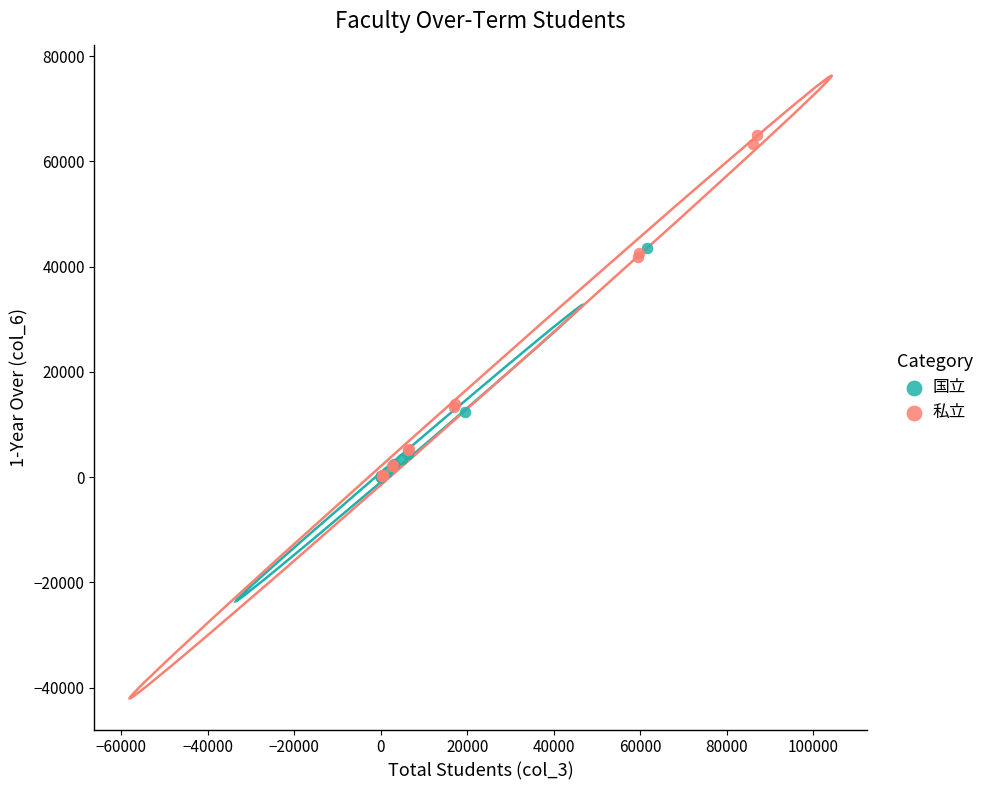

Which series has the widest spread of Y values?

私立